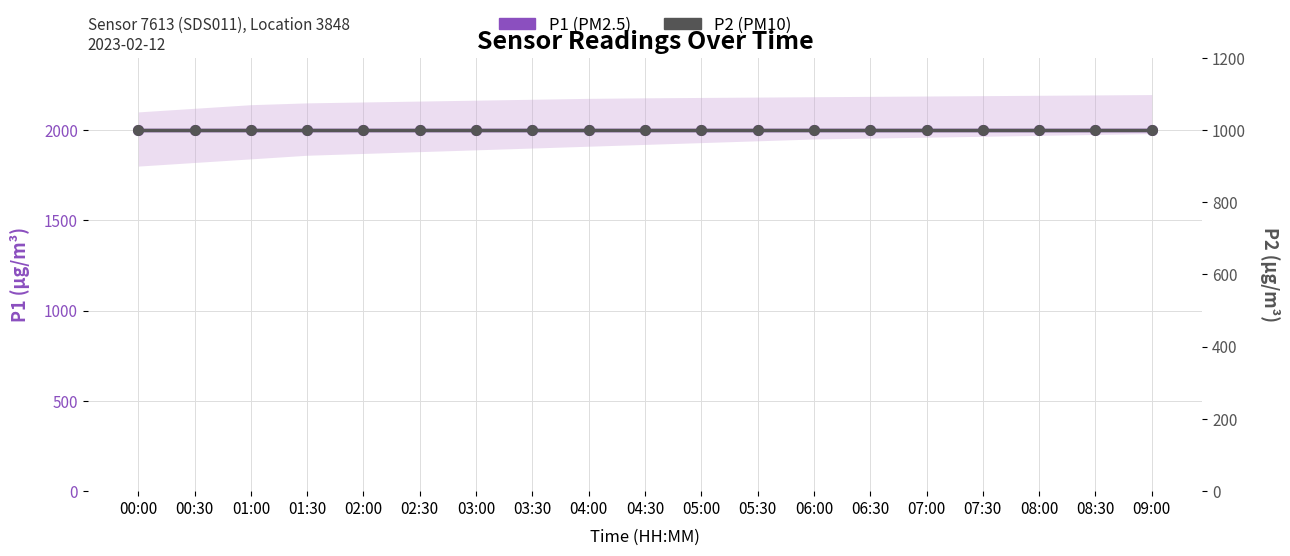

What is the value of the P2 (PM10) point at the 7th from the left?

999.9